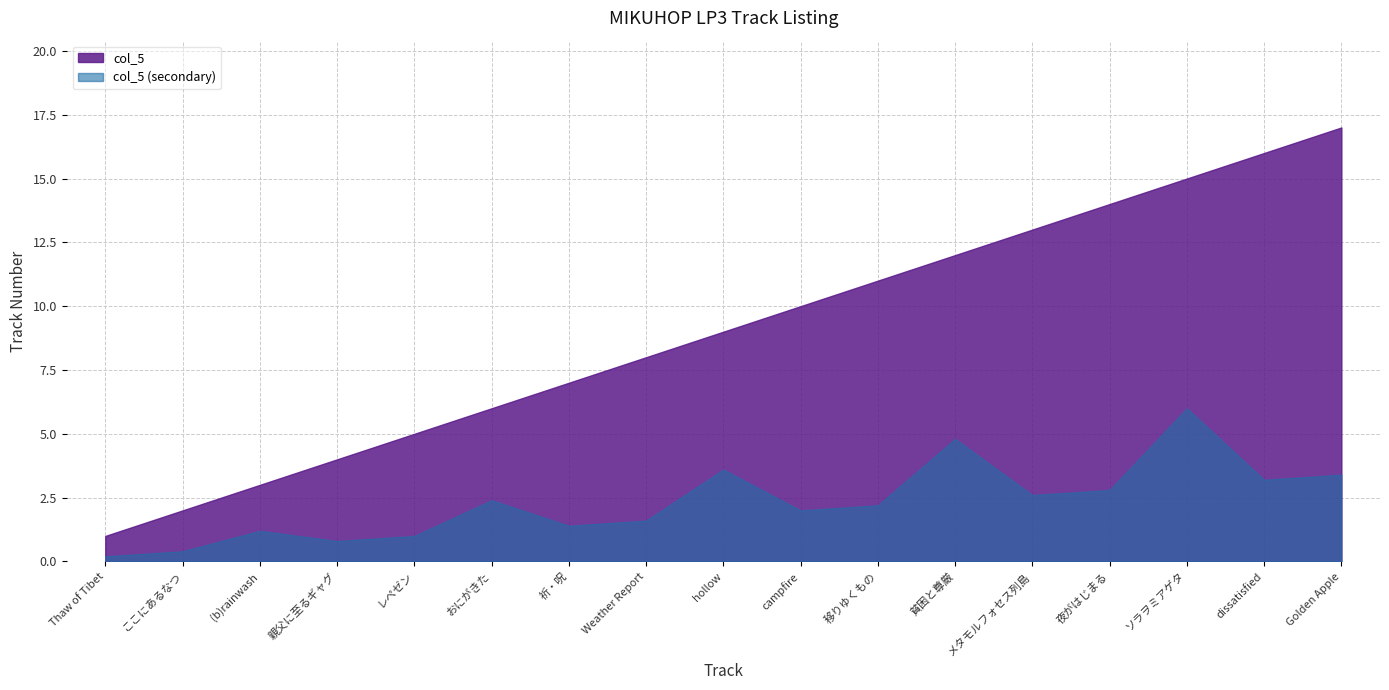

List the labels in order of value, smallest first.

Thaw of Tibet, ここにあるなつ, (b)rainwash, 親父に至るギャグ, レペゼン, おにがきた, 祈・呪, Weather Report, hollow, campfire, 移りゆくもの, 貧困と尊厳, メタモルフォセス列島, 夜がはじまる, ソラヲミアゲタ, dissatisfied, Golden Apple